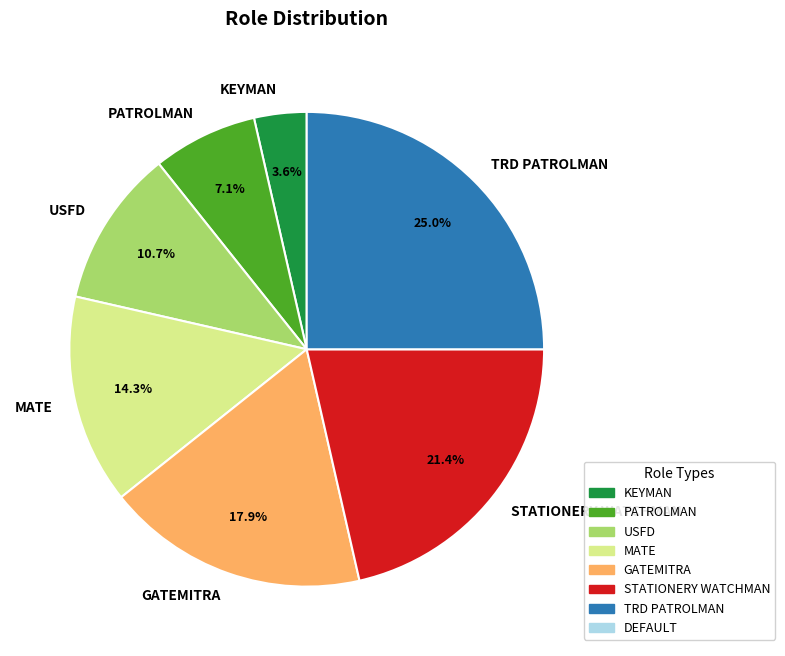

What percentage is the STATIONERY WATCHMAN slice, to the nearest percent?

21%